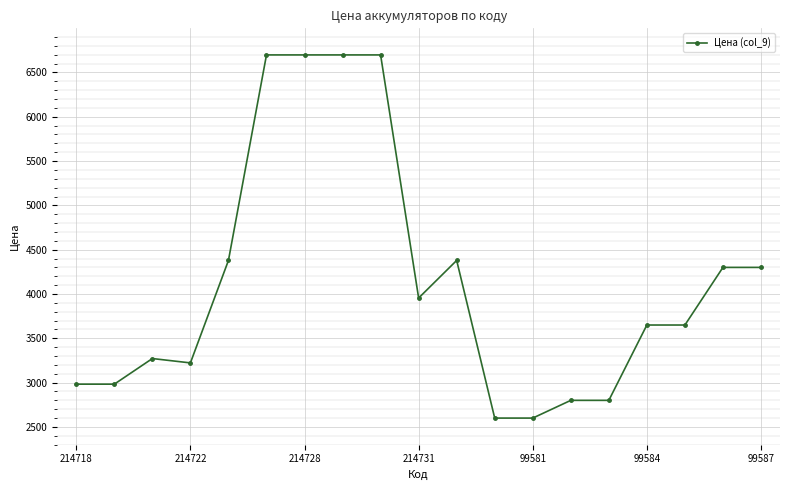

What is the value of the 3rd point from the left?

3271.8